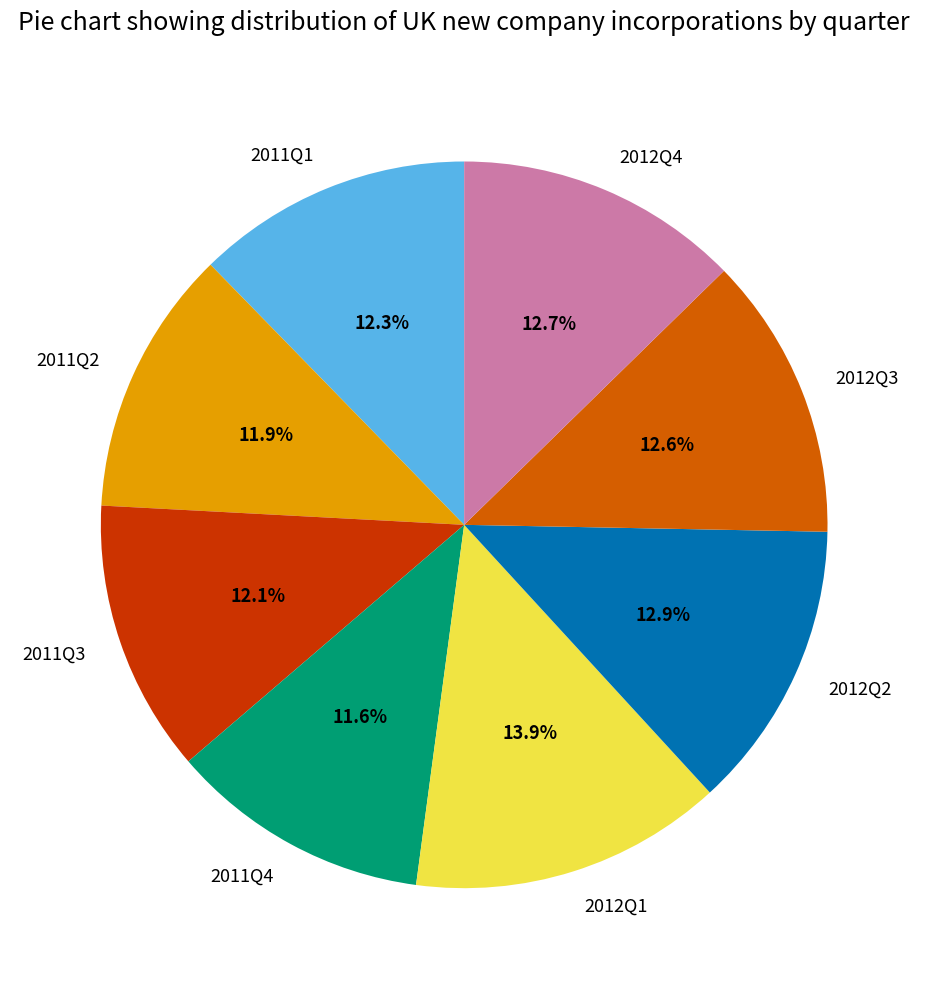

True or false: 2011Q4 accounts for 12% of the total.

True